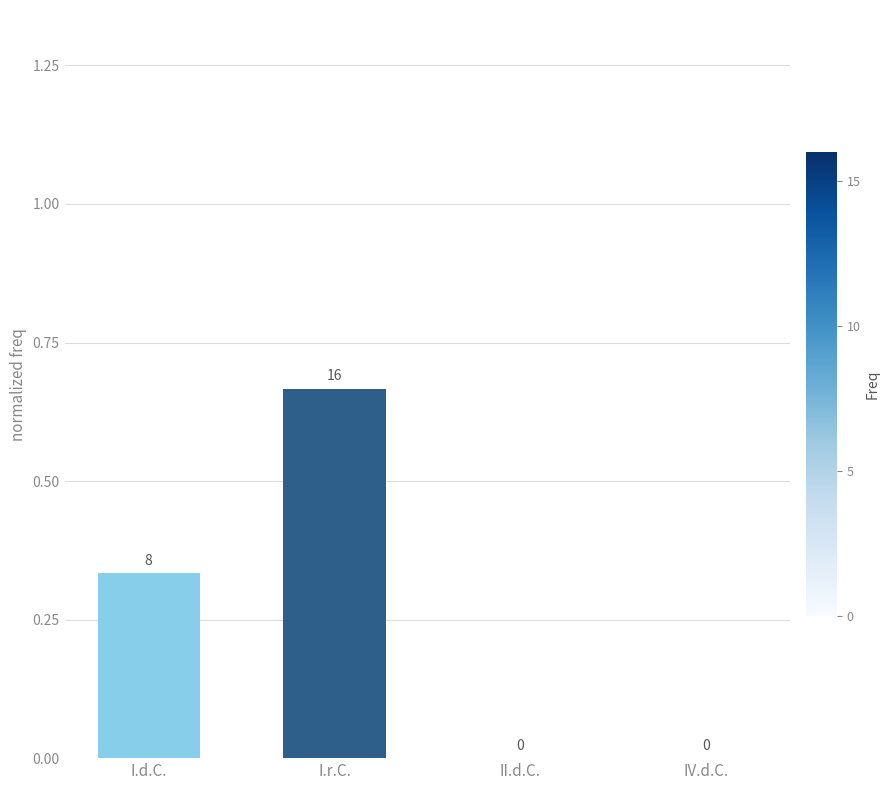

True or false: the data shows 0.0 at II.d.C..

True